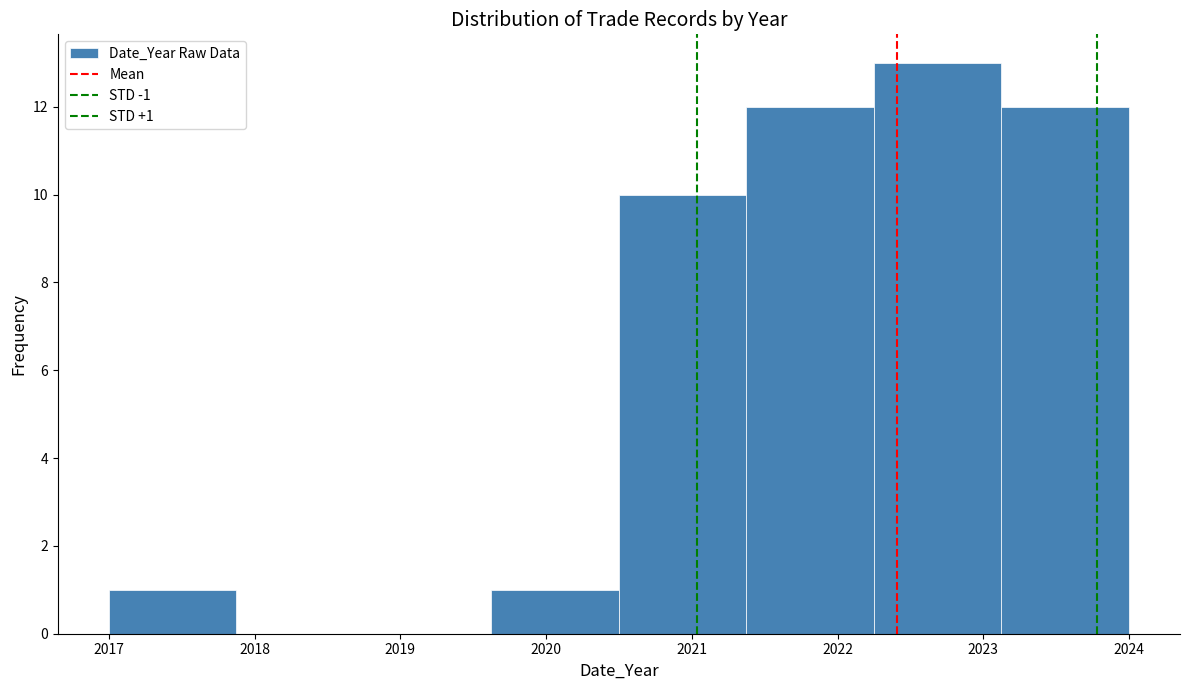

Over which range of the x-axis is the bar tallest?

2022.3 to 2023.1